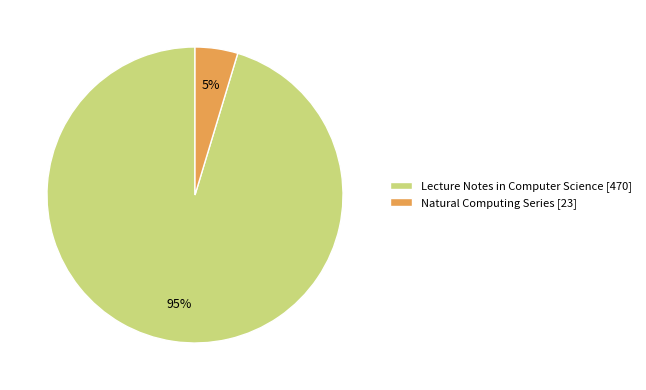

Is Lecture Notes in Computer Science the majority of the pie?

Yes